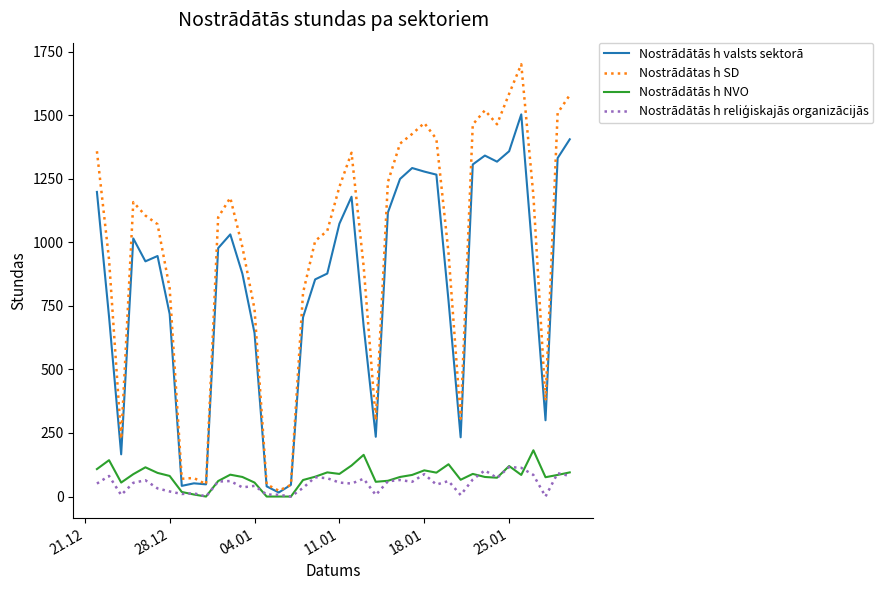

Which series has the largest range (max minus min)?

Nostrādātas h SD